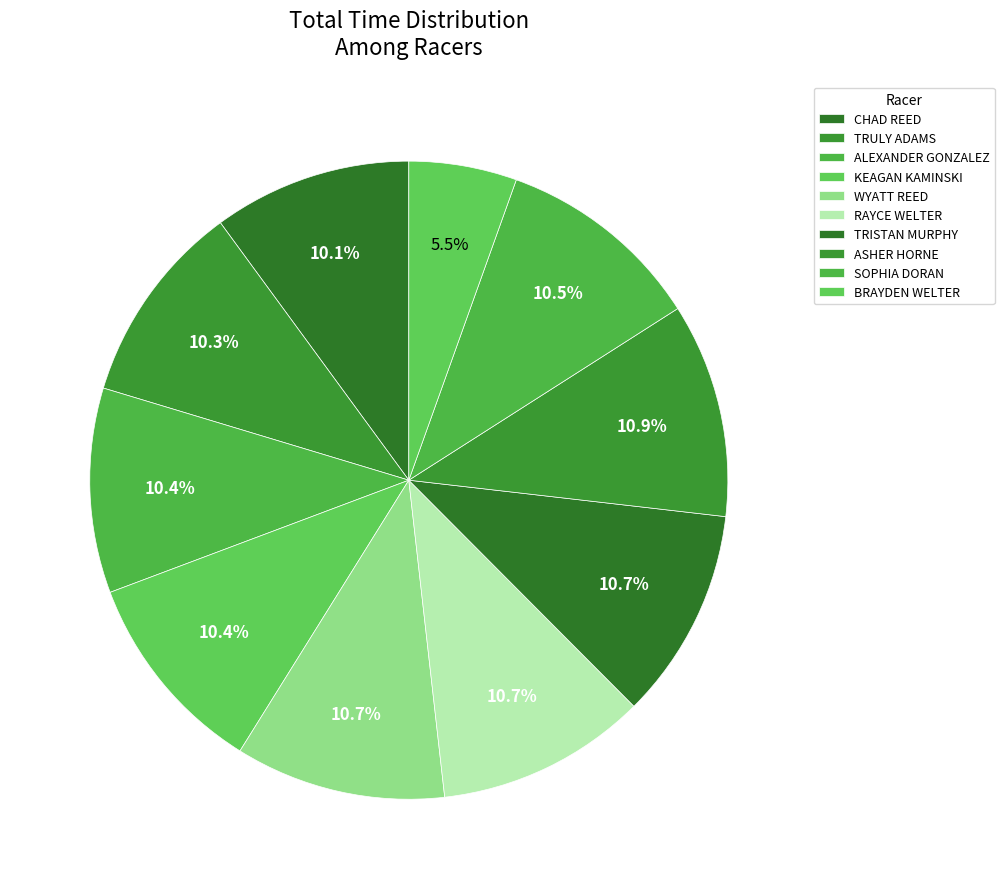

Which category has the smallest portion of the pie?

BRAYDEN WELTER